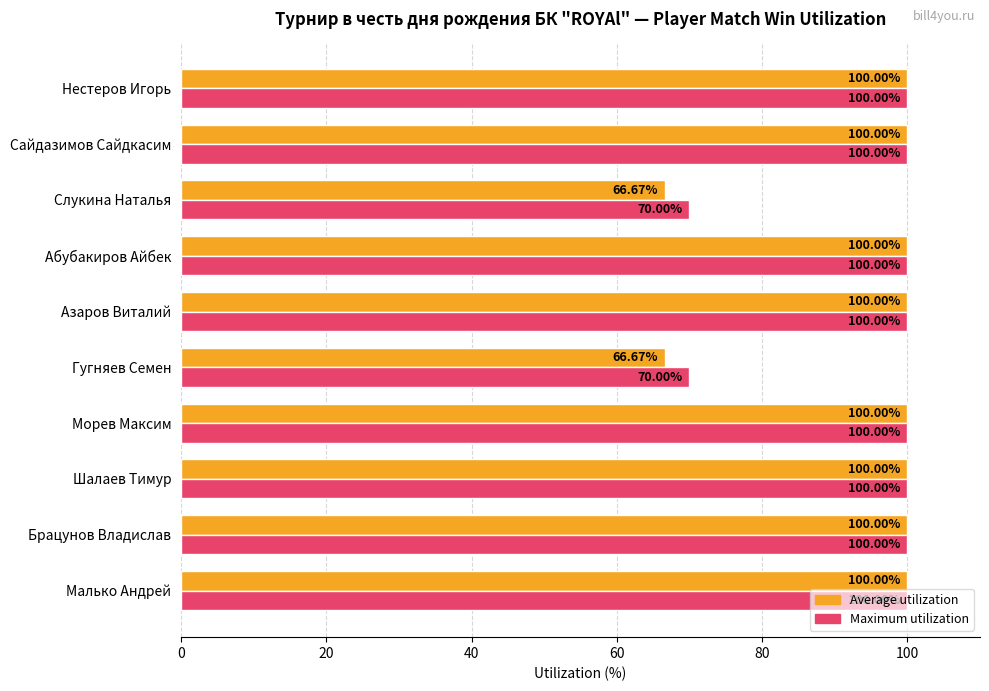

Which series has the largest total across all categories?

Maximum utilization